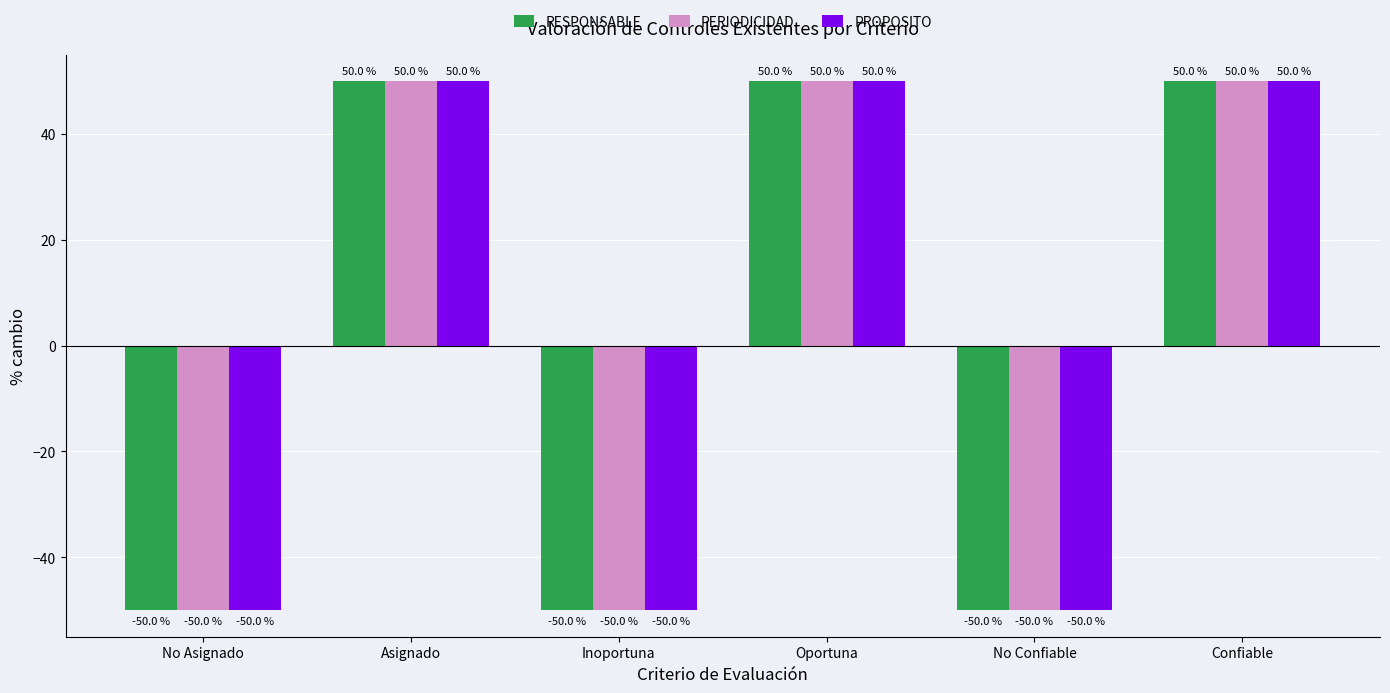

What is the sum of the PROPOSITO values at Oportuna and Asignado?

100